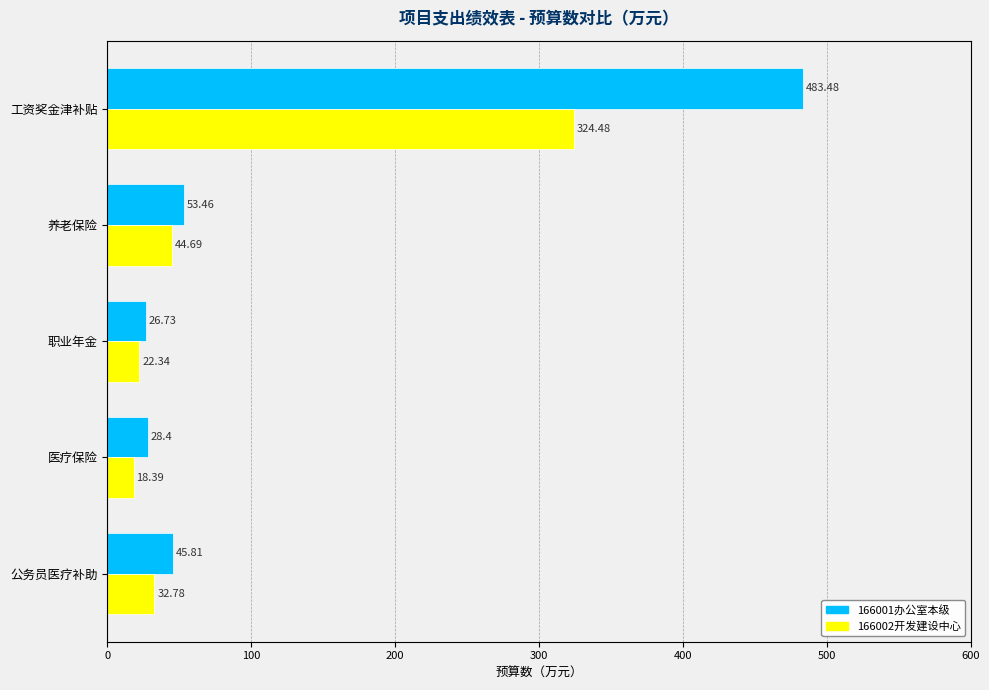

What is the spread (max minus min) of values at 工资奖金津补贴?

159.0